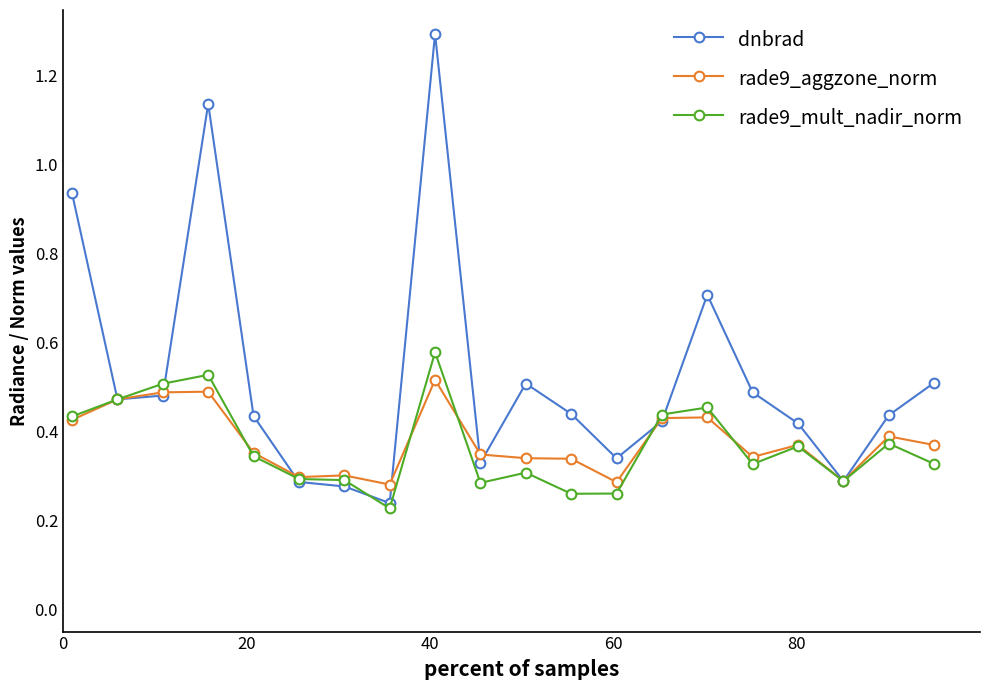

True or false: dnbrad has more than 2 points higher than both neighbors.

True